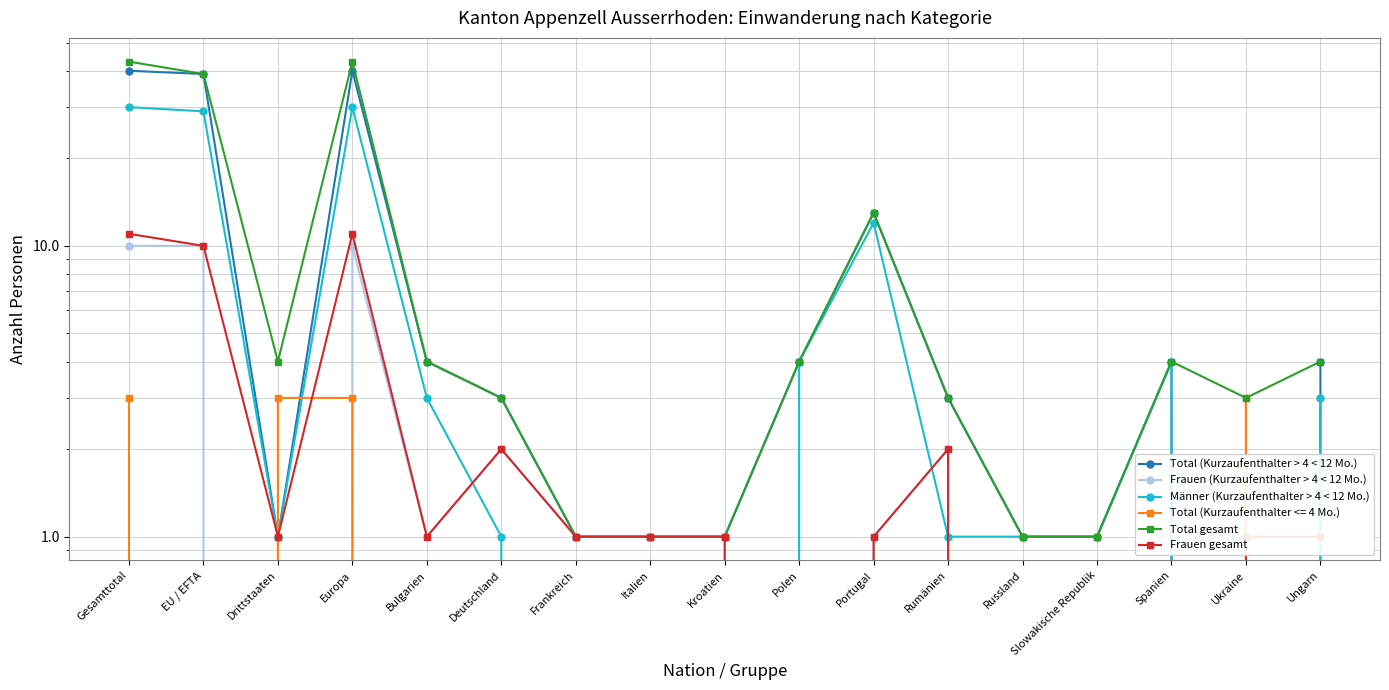

What are all the series names shown in the legend?

Total (Kurzaufenthalter > 4 < 12 Mo.), Frauen (Kurzaufenthalter > 4 < 12 Mo.), Männer (Kurzaufenthalter > 4 < 12 Mo.), Total gesamt, Frauen gesamt